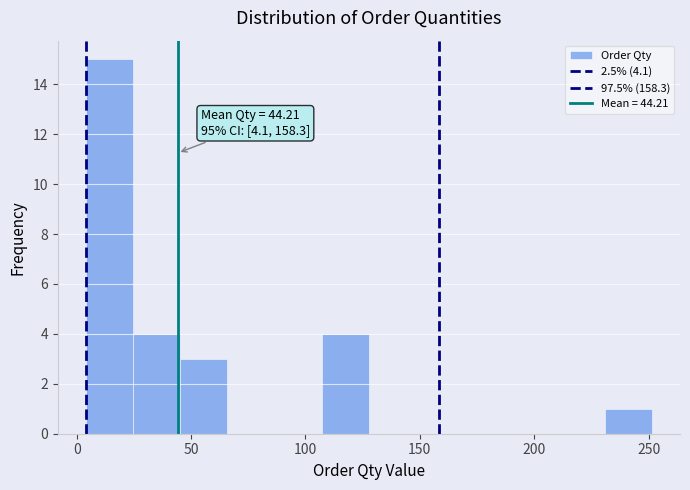

Over which range of the x-axis is the bar tallest?

5 to 25